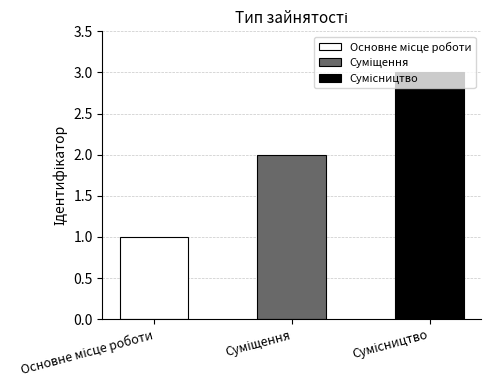

Are the bars horizontal?

No